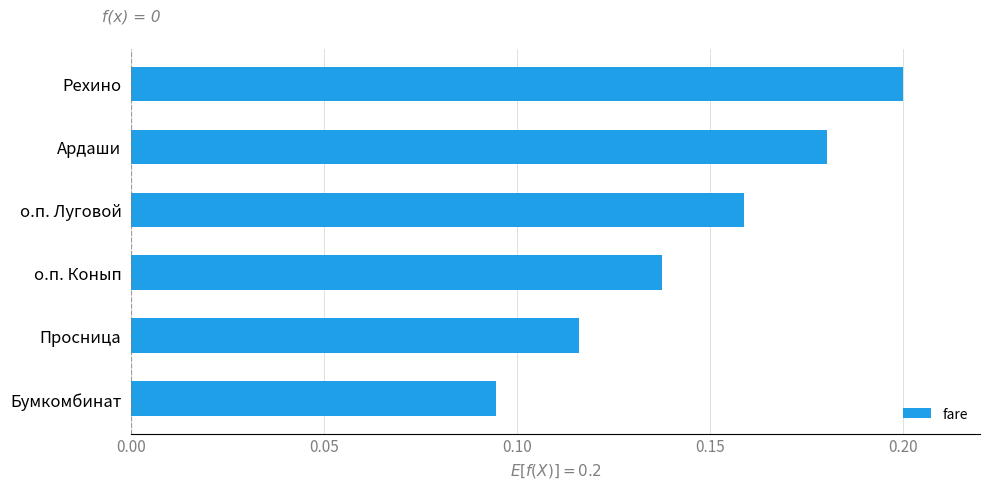

List the labels in order of value, smallest first.

Бумкомбинат, Просница, о.п. Конып, о.п. Луговой, Ардаши, Рехино